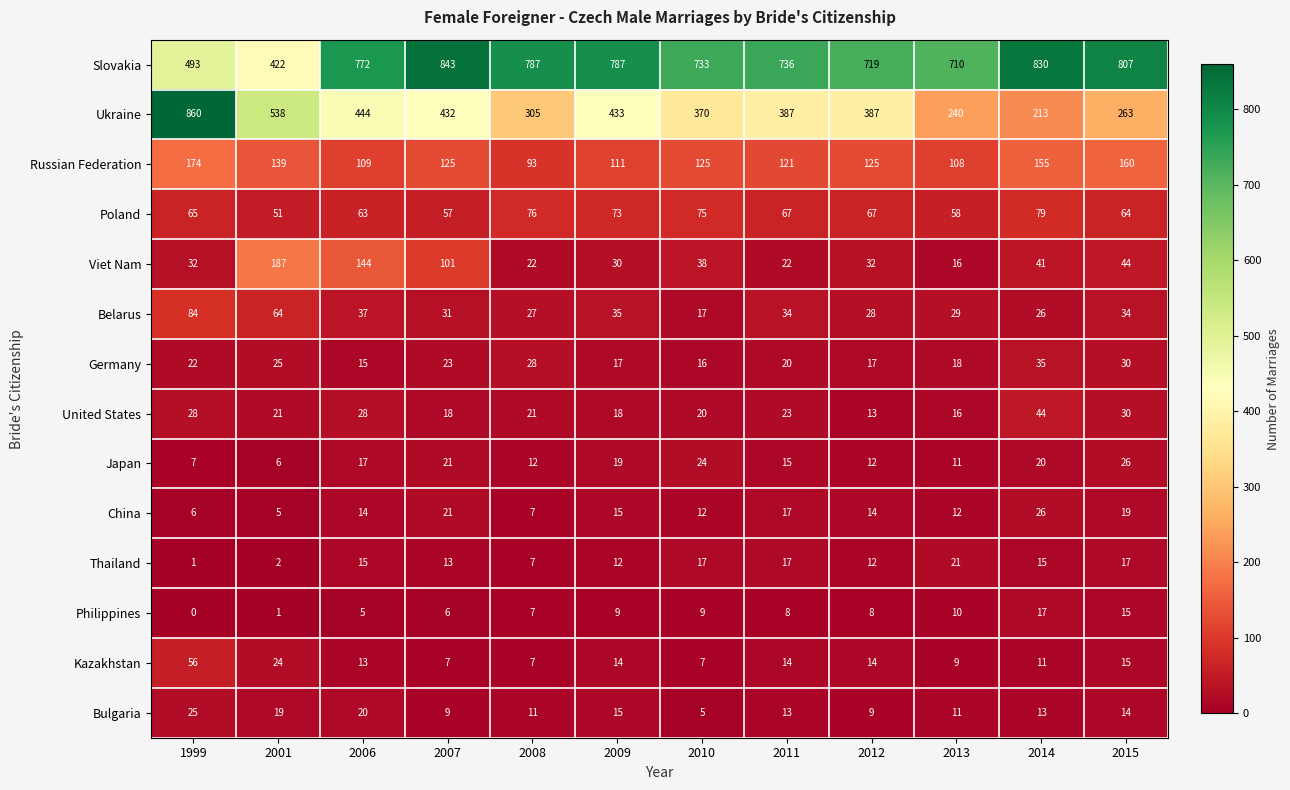

At which label does Germany reach its peak?

2014